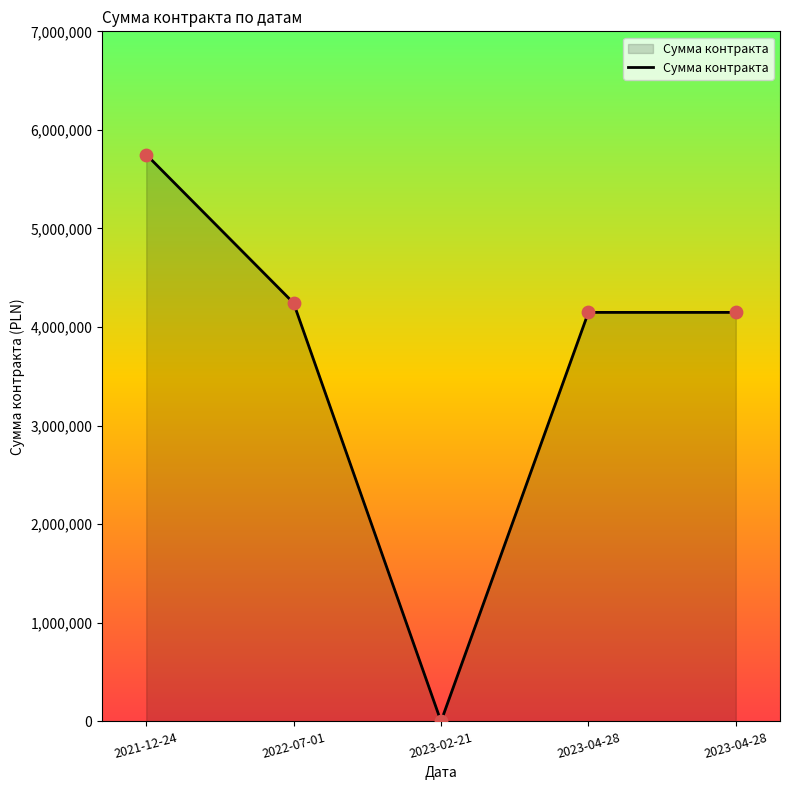

Between 2023-04-28 and 2023-04-28, which is larger?

2023-04-28